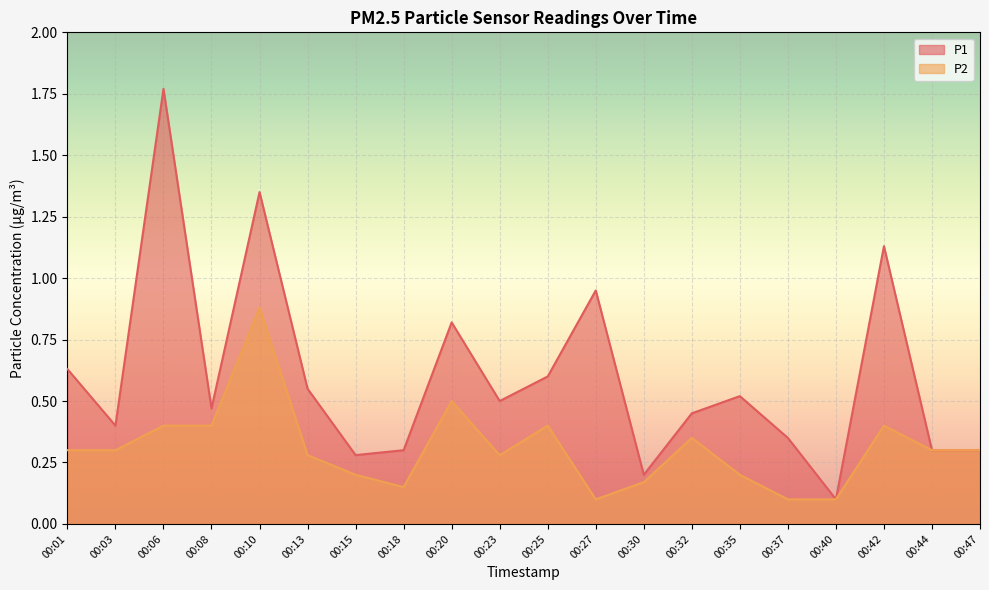

Rank the categories by P2 value from lowest to highest.

00:27, 00:37, 00:40, 00:18, 00:30, 00:15, 00:35, 00:13, 00:23, 00:01, 00:03, 00:44, 00:47, 00:32, 00:06, 00:08, 00:25, 00:42, 00:20, 00:10